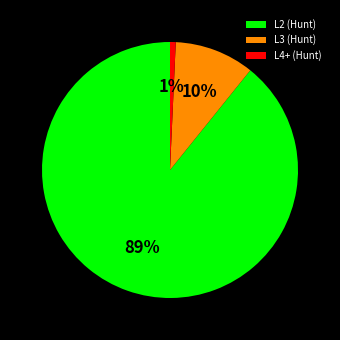

What percentage is the L2 (Hunt) slice, to the nearest percent?

89%